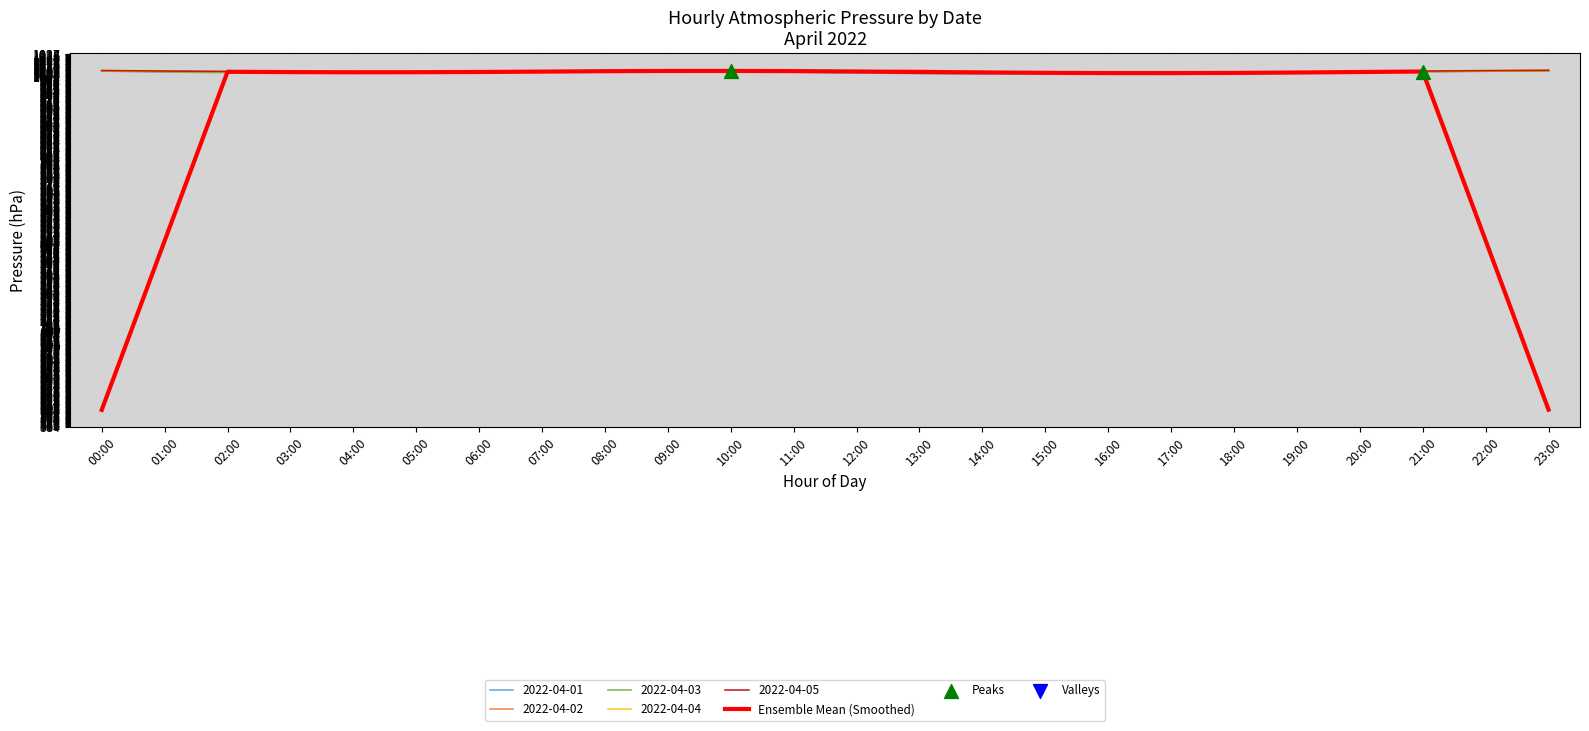

Which series has the largest range (max minus min)?

Ensemble Mean (Smoothed)